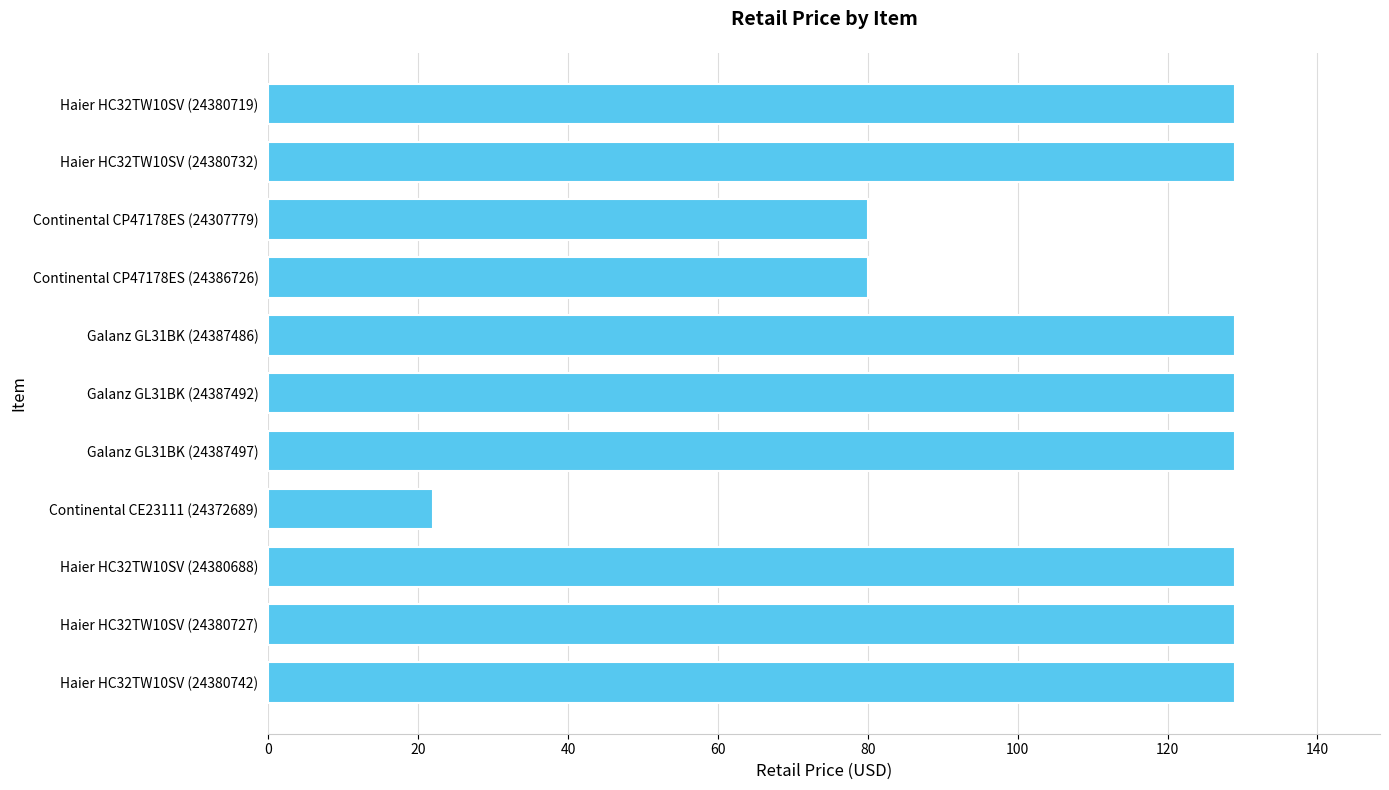

The value at Haier HC32TW10SV (24380727) is 47.2. True or false?

False